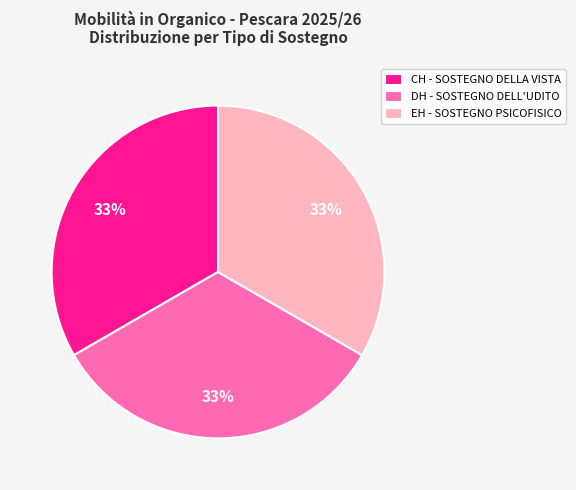

Does any single category account for the majority?

No